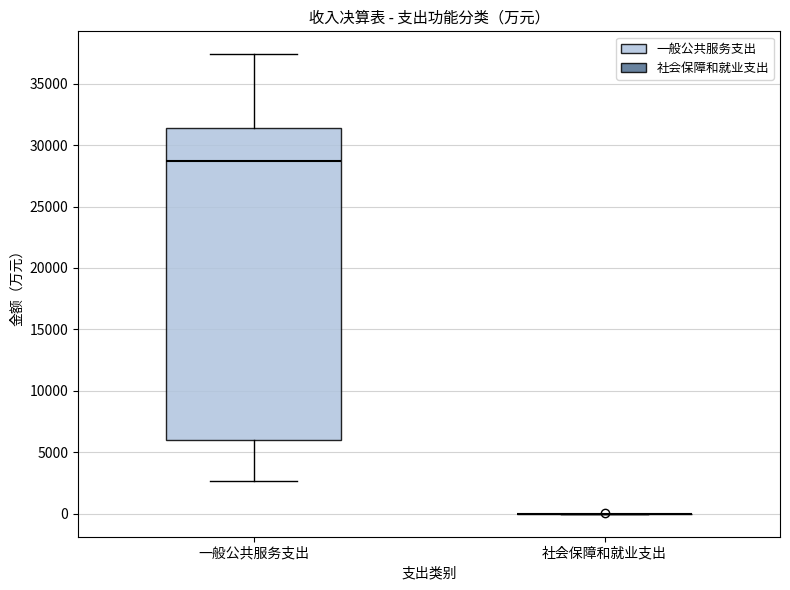

Comparing the boxes themselves (not the whiskers), which one is the tallest?

一般公共服务支出